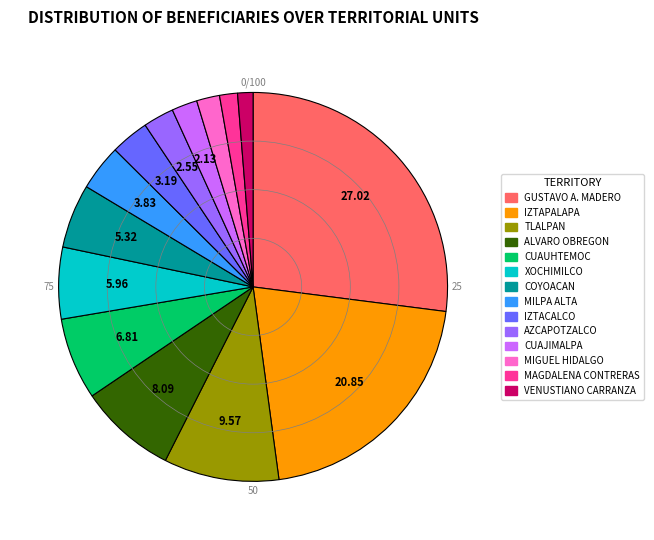

Is the sum of GUSTAVO A. MADERO and MIGUEL HIDALGO greater than half?

No